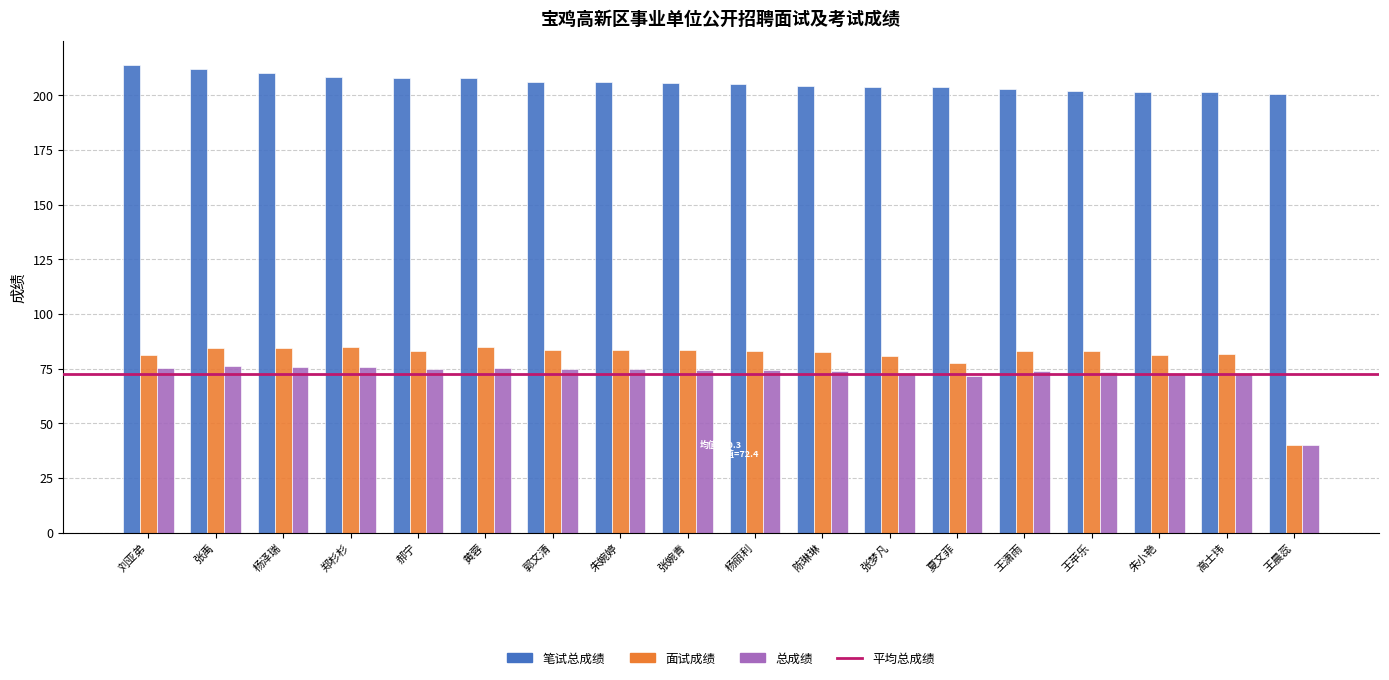

Which label corresponds to the smallest value in the chart?

王晨蕊